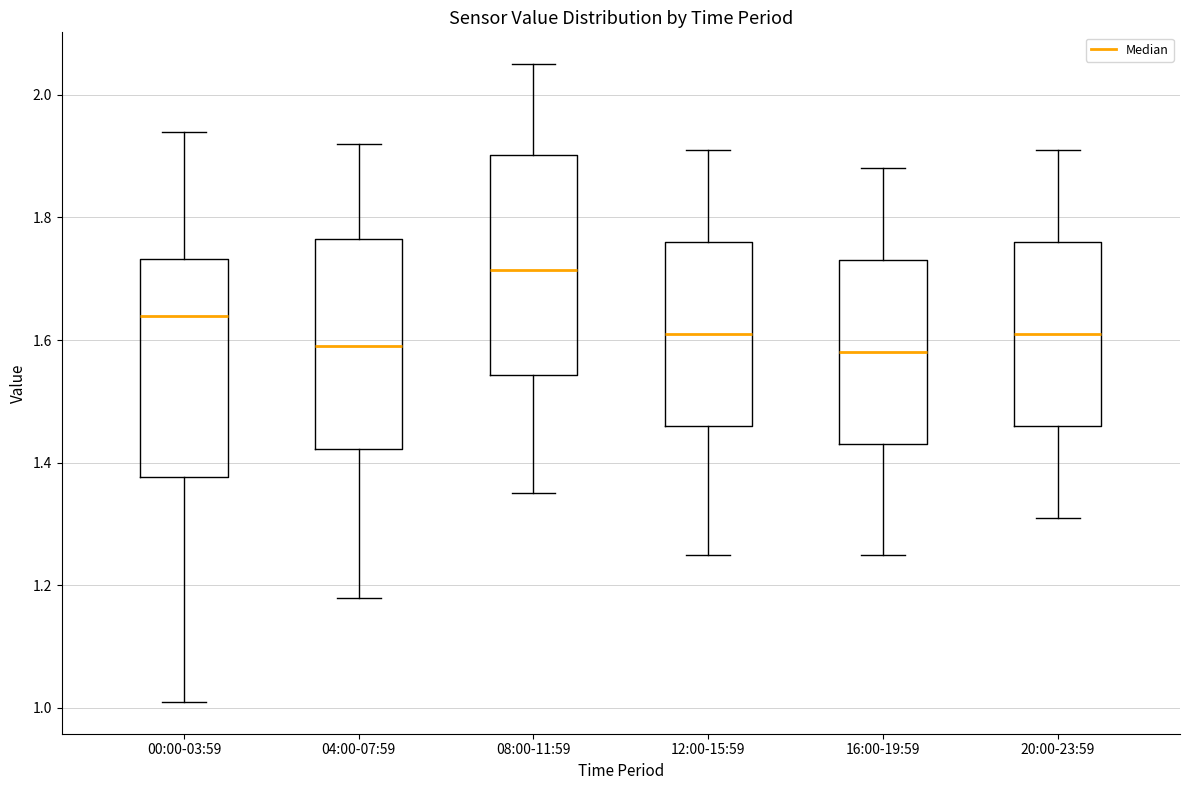

Where does the median line of the box for 00:00-03:59 sit on the y-axis? The values are not printed on the chart, so give them approximately, as read against the axis.

1.64